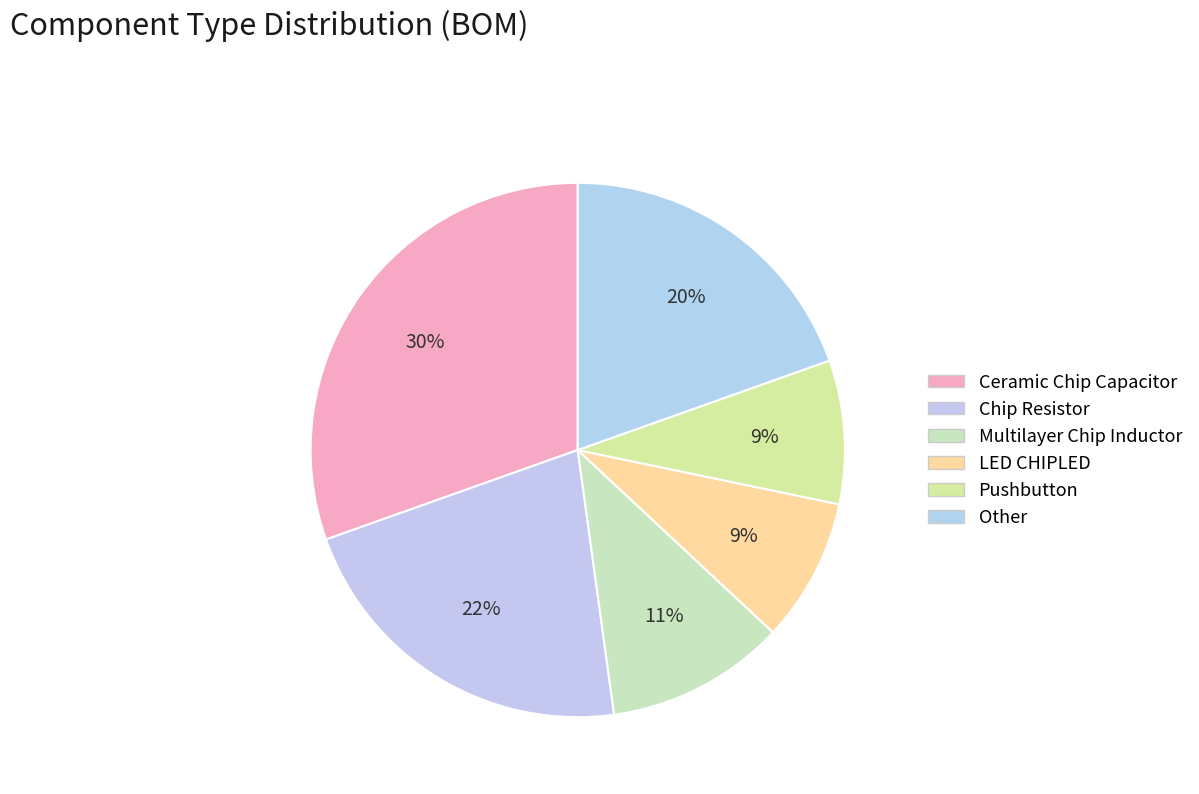

Is there a majority slice in this chart?

No